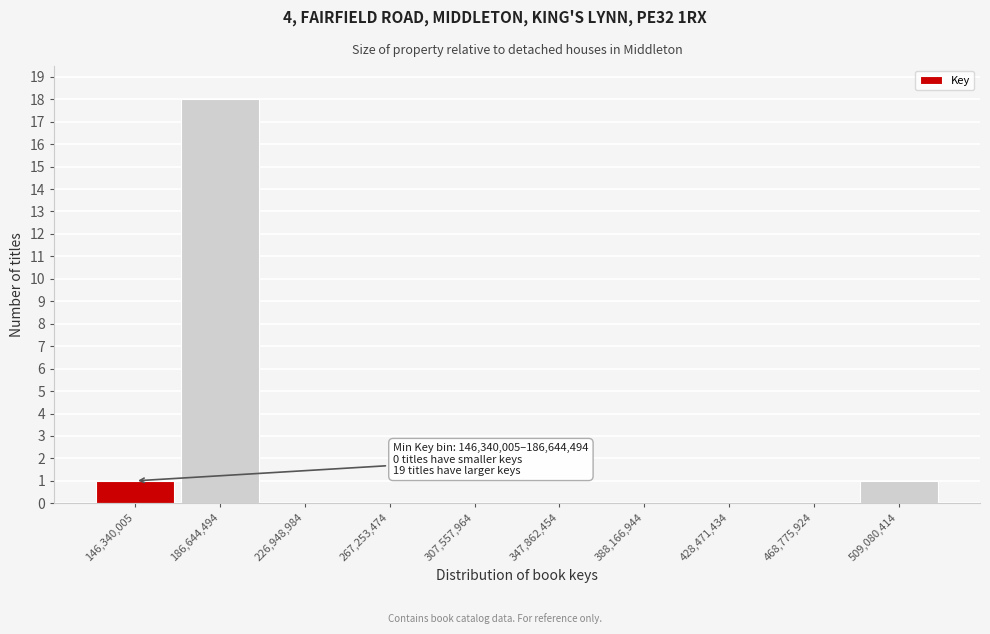

Reading right to left, transcribe all the data shown in this chart.

509,080,414=1	468,775,924=0	428,471,434=0	388,166,944=0	347,862,454=0	307,557,964=0	267,253,474=0	226,948,984=0	186,644,494=18	146,340,005=1